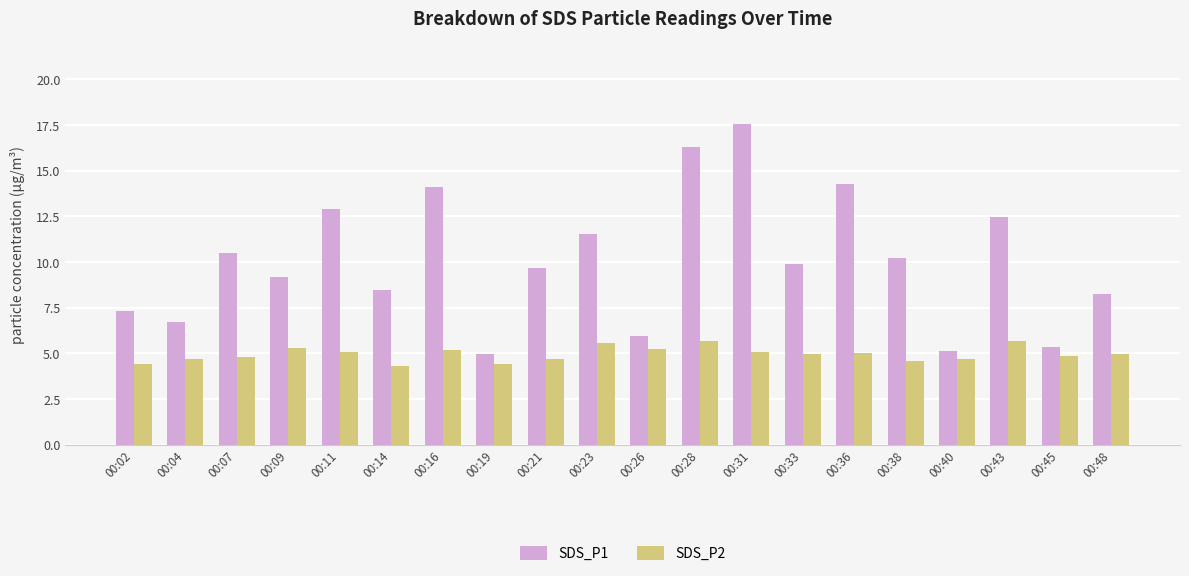

How many groups of bars are there?

20